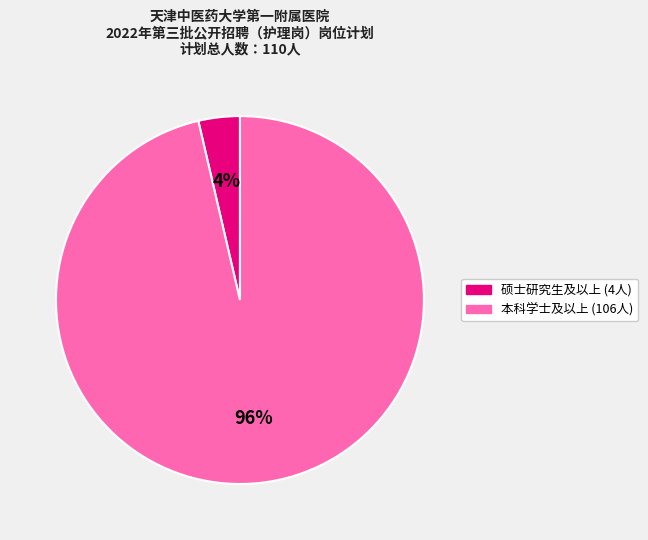

Is there a majority slice in this chart?

Yes